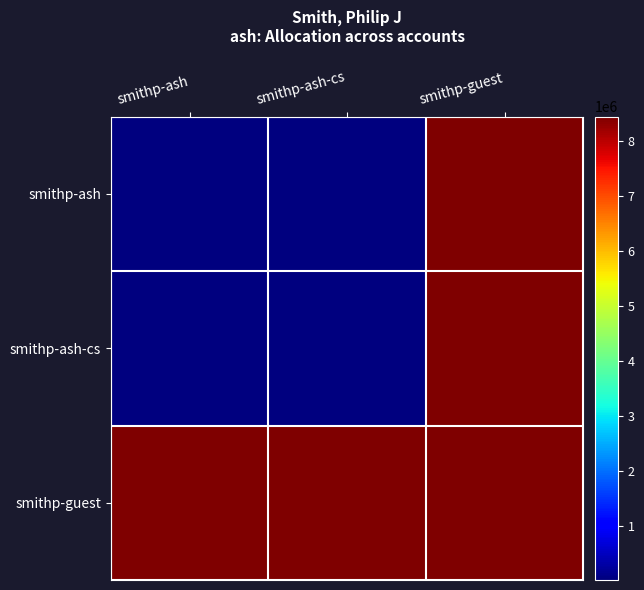

Reading right to left, list all the values displayed in this chart.

smithp-ash: smithp-guest=8451937.2	smithp-ash-cs=18191.0	smithp-ash=24489.5
smithp-ash-cs: smithp-guest=8451937.2	smithp-ash-cs=18191.0	smithp-ash=18191.0
smithp-guest: smithp-guest=8451937.2	smithp-ash-cs=8451937.2	smithp-ash=8451937.2